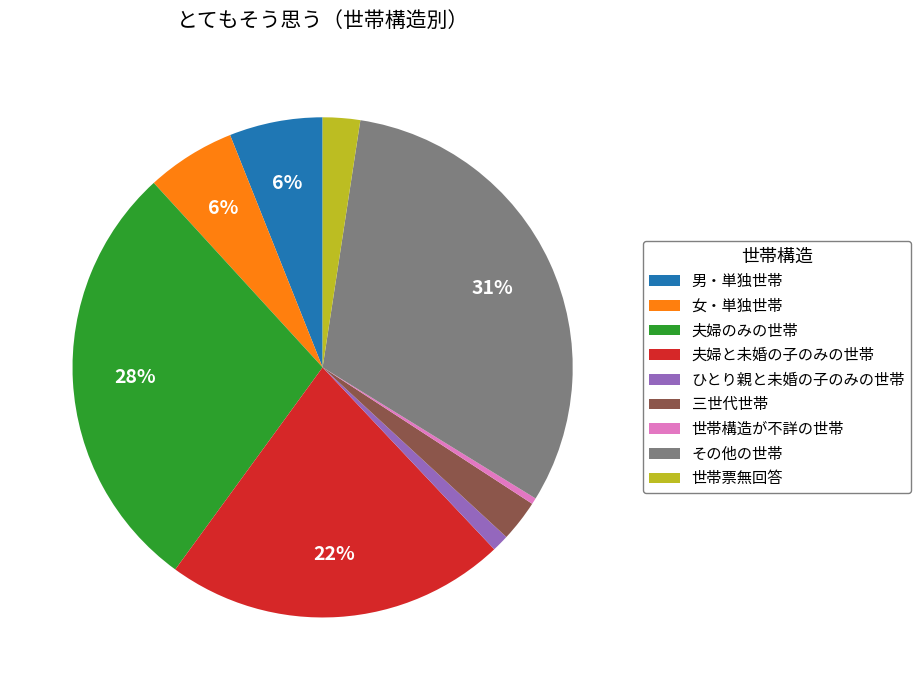

Between その他の世帯 and 夫婦のみの世帯, which is larger?

その他の世帯